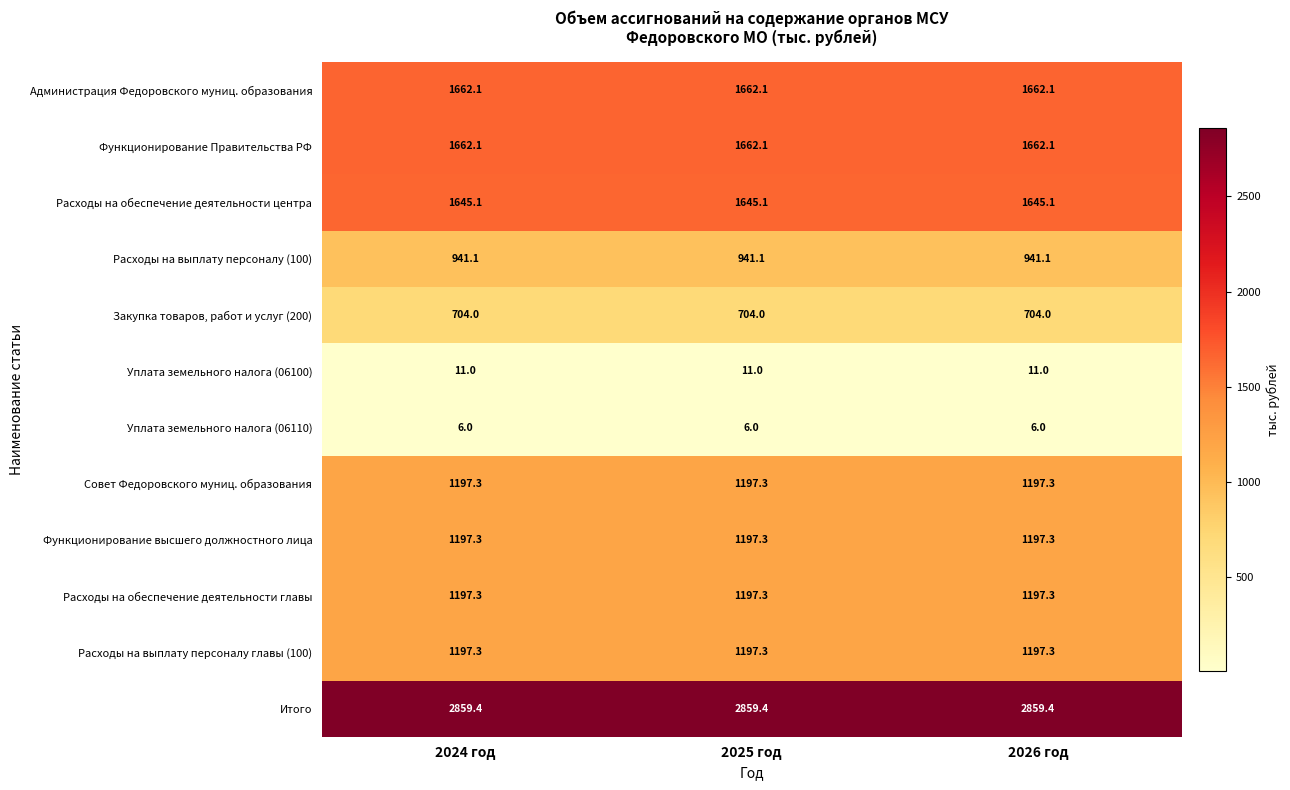

Is the value of Функционирование высшего должностного лица at 2025 год greater than the value of Администрация Федоровского муниц. образования at 2026 год?

No